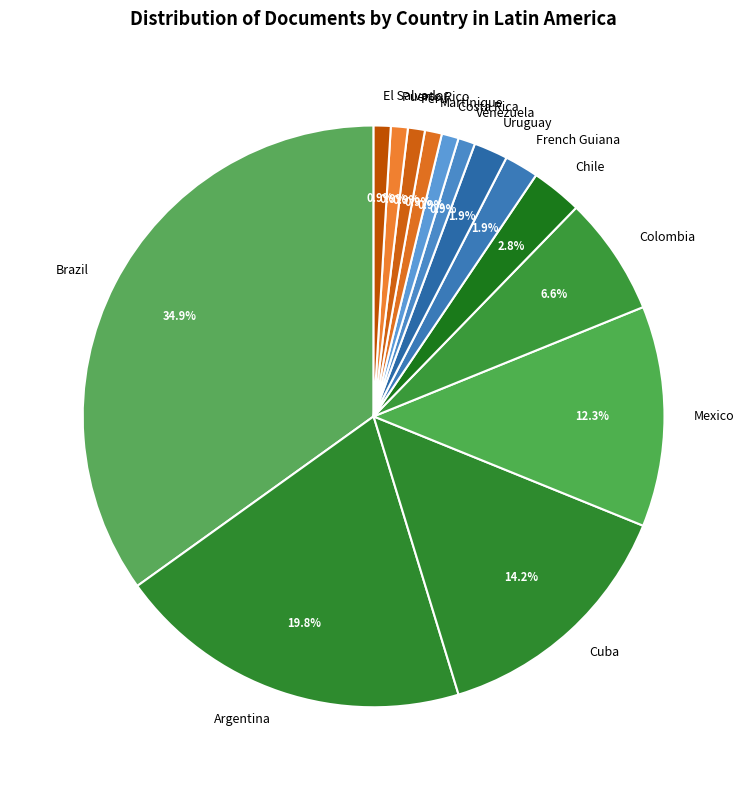

What is the largest slice in the pie chart?

Brazil